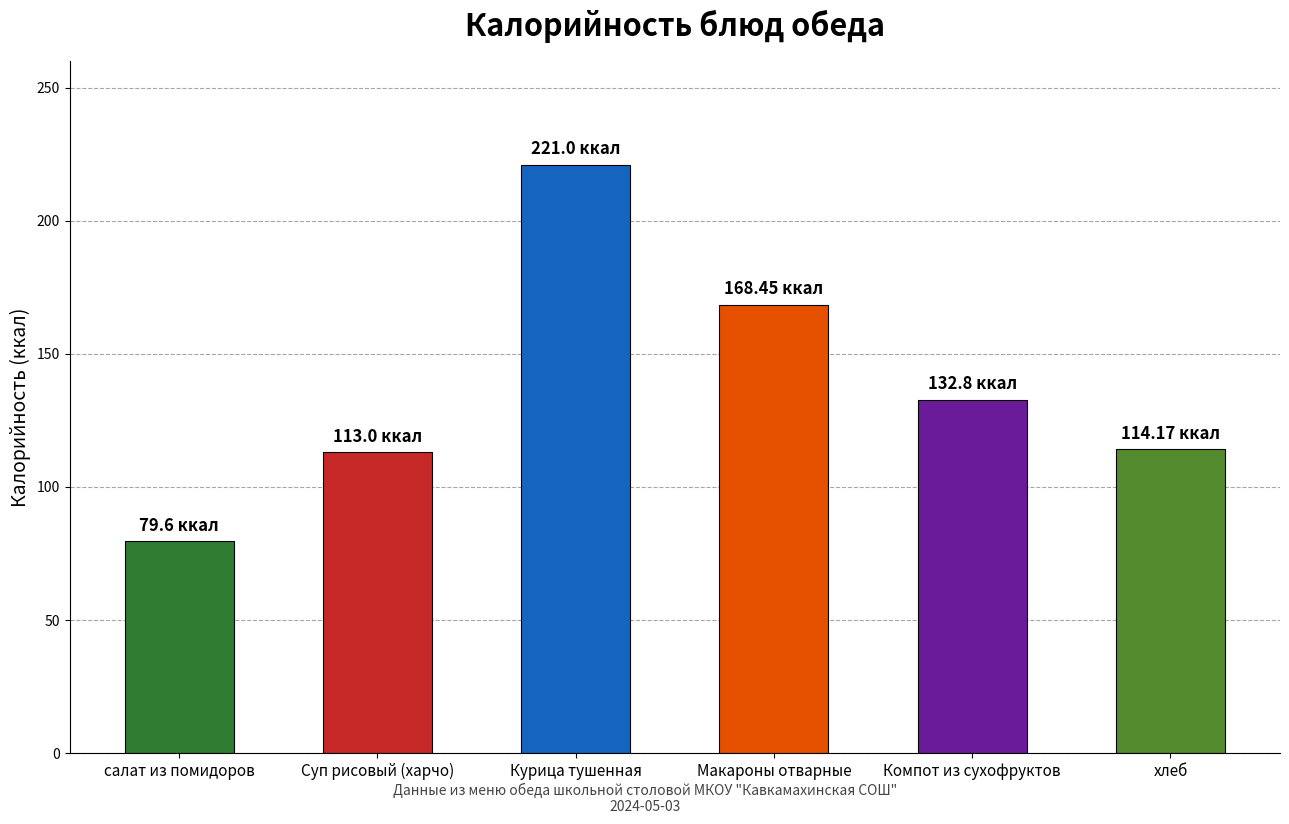

What is the change in value from салат из помидоров to Суп рисовый (харчо)?

+33.4